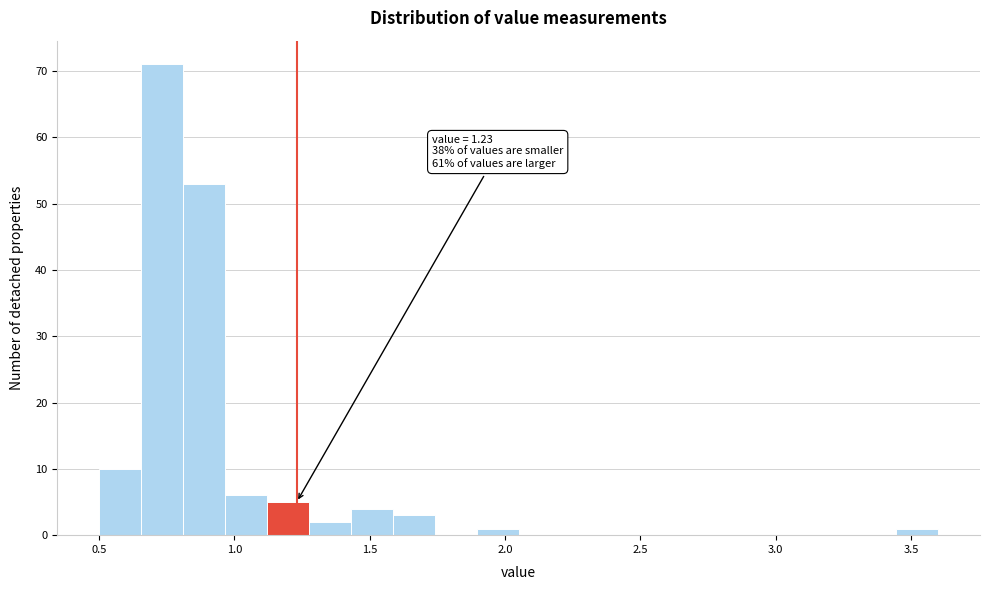

Read against the x-axis, roughly where is the centre of the tallest bar?

0.75